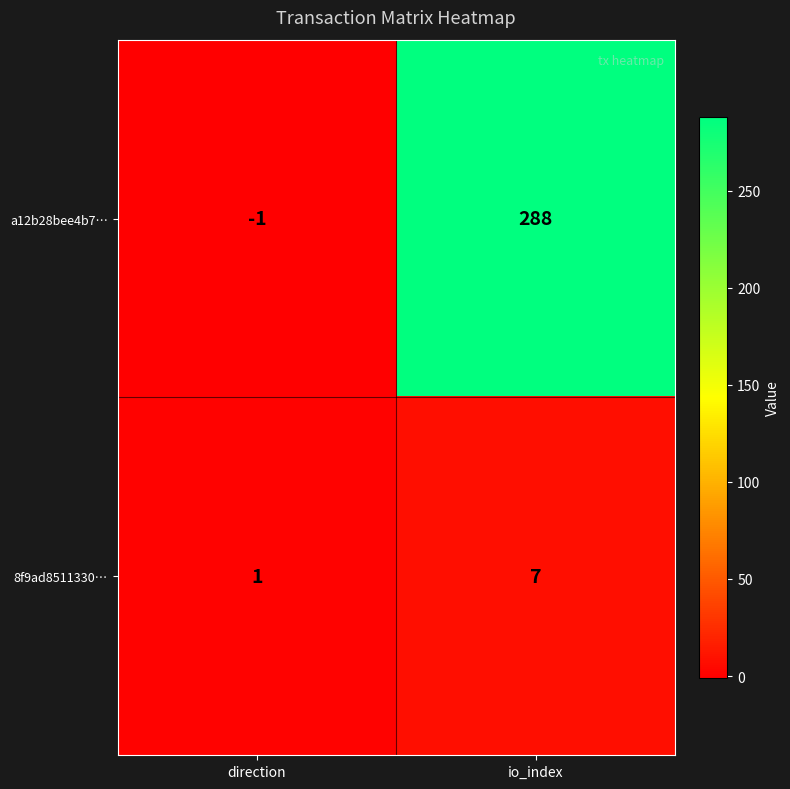

What is the greatest value displayed?

288